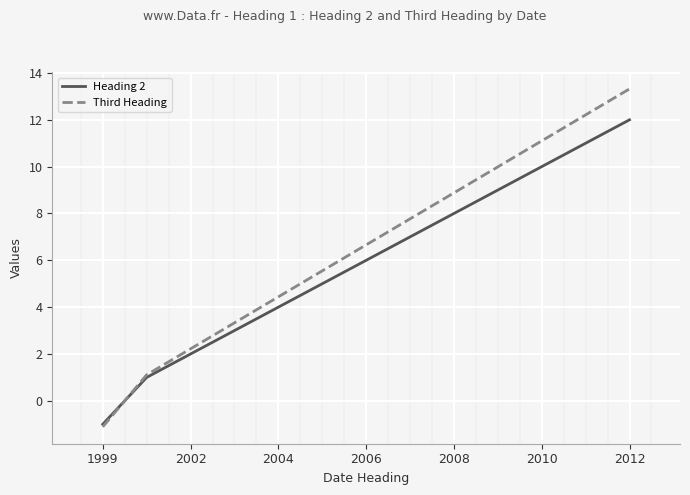

What is the minimum value for Third Heading?

-1.1